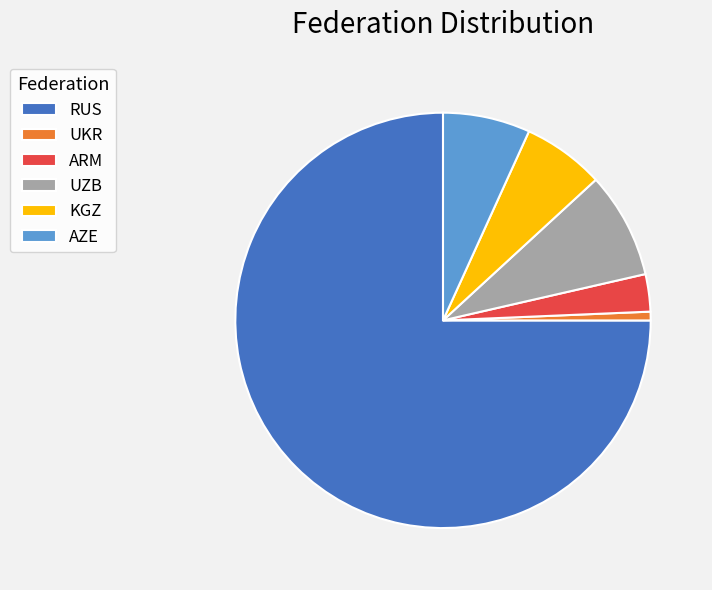

Between RUS and UKR, which is larger?

RUS